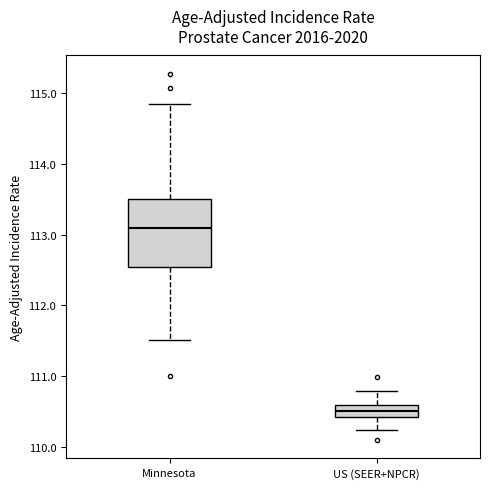

Reading left to right, transcribe this box plot: for each box, give where its median line is, the range the box spans, and where its two whiskers end, as read against the y-axis. The values are not printed on the chart, so give them approximately, as read against the axis.

Minnesota: median 113.1, box 112.5 to 113.5, whiskers 111.5 to 114.9
US (SEER+NPCR): median 110.5, box 110.4 to 110.6, whiskers 110.2 to 110.8